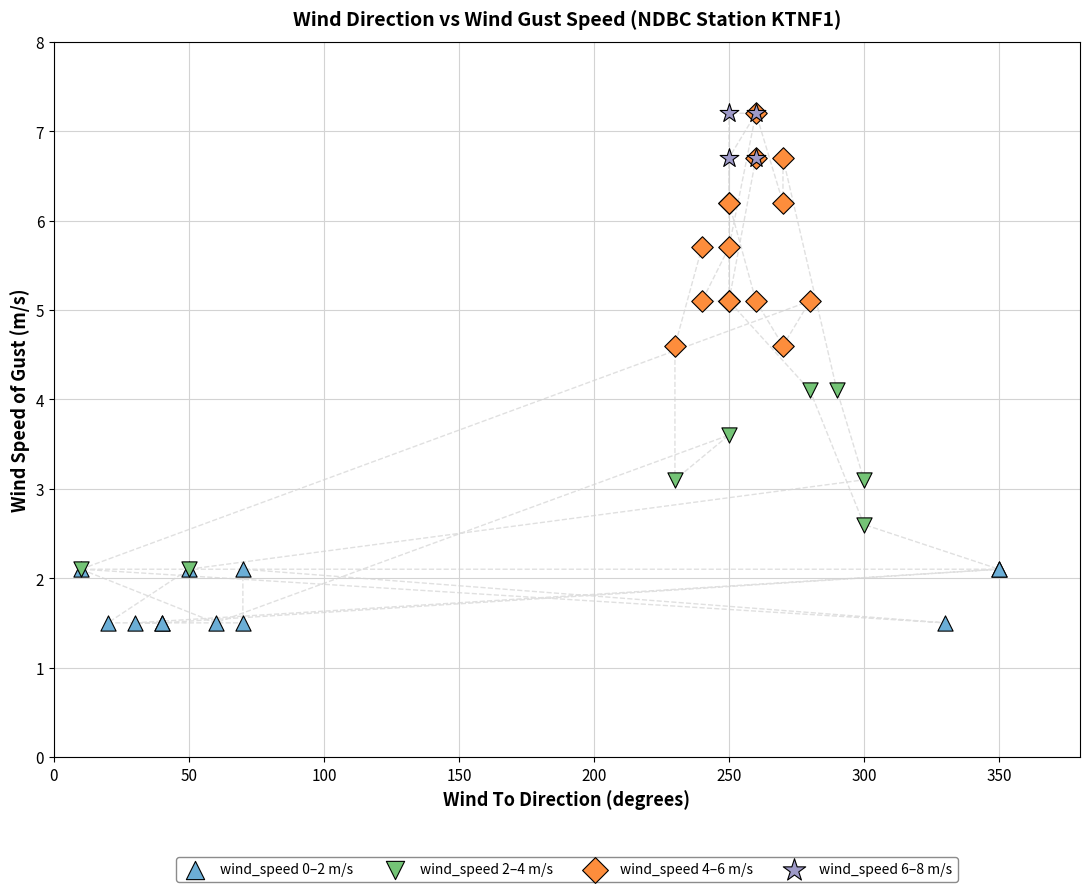

Which series has the widest spread of Y values?

wind_speed 4–6 m/s